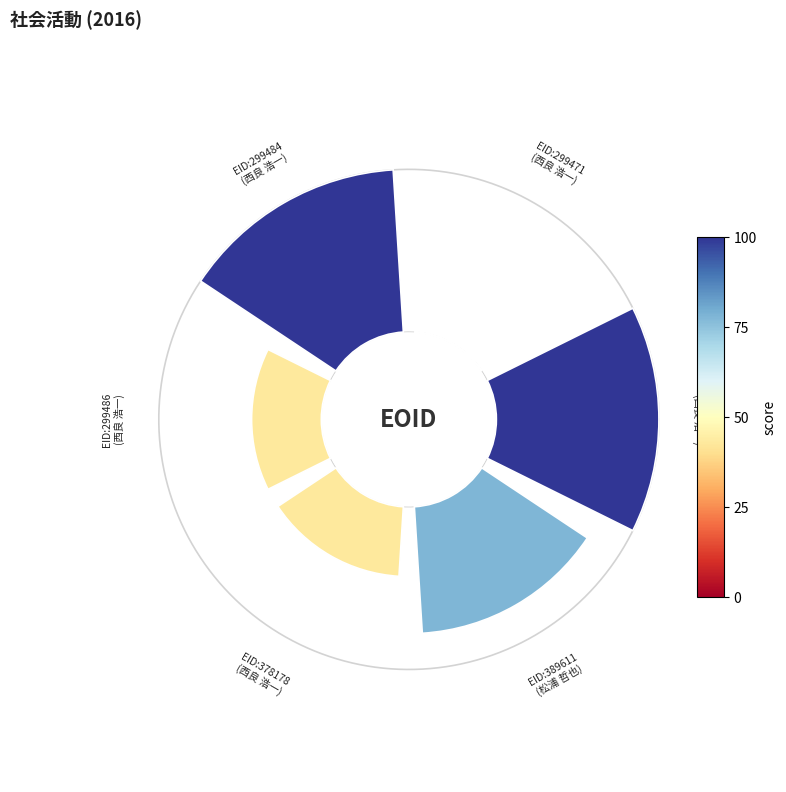

Does 299469 represent more than half of the total?

No